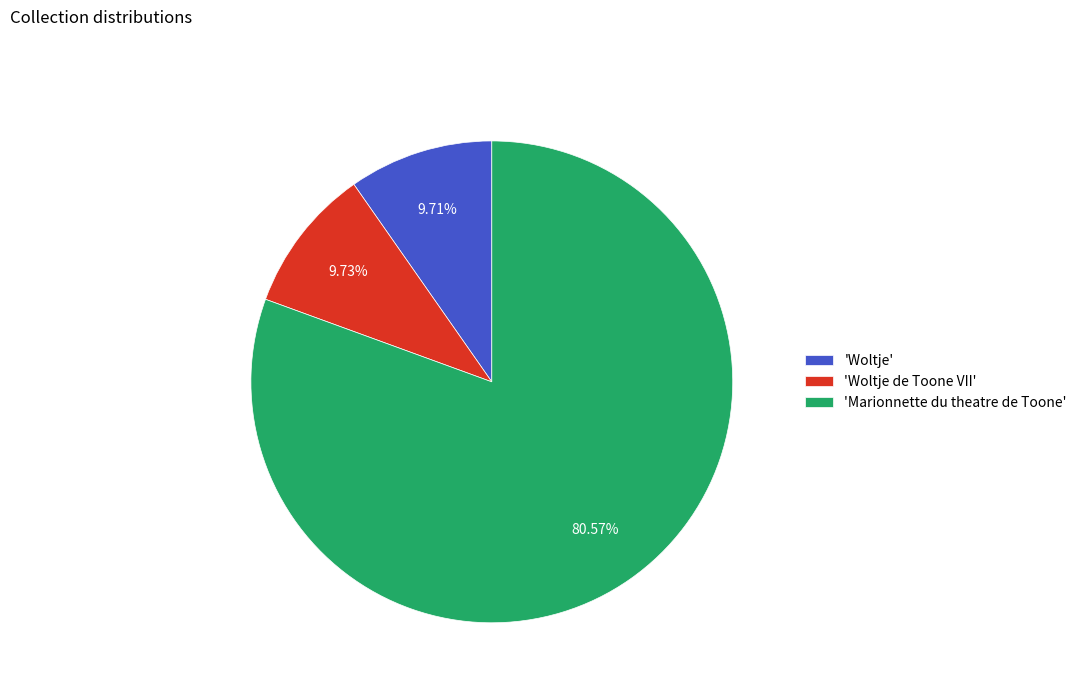

Which category has the biggest portion of the pie?

'Marionnette du theatre de Toone'